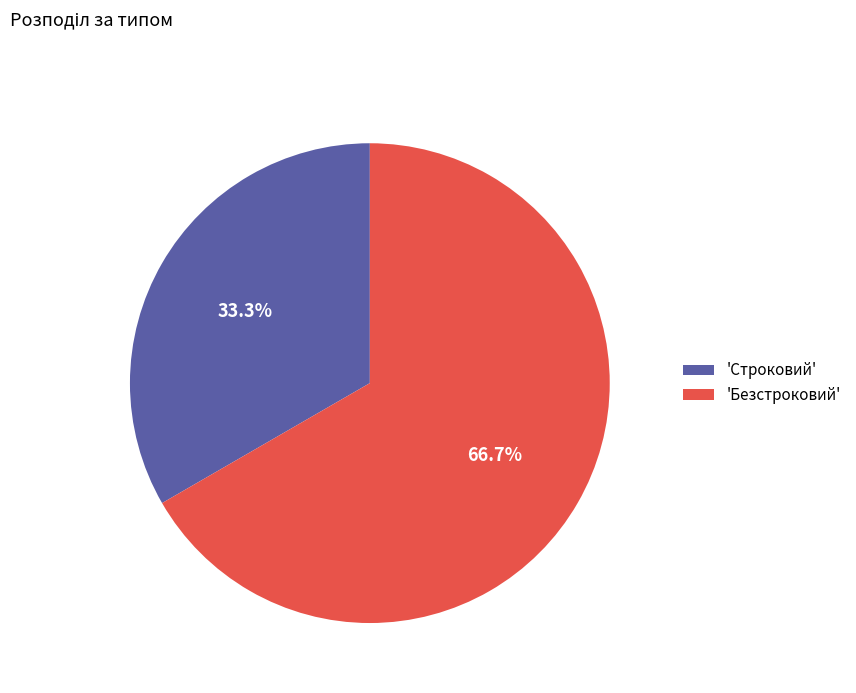

Which slice is the smallest?

'Строковий'